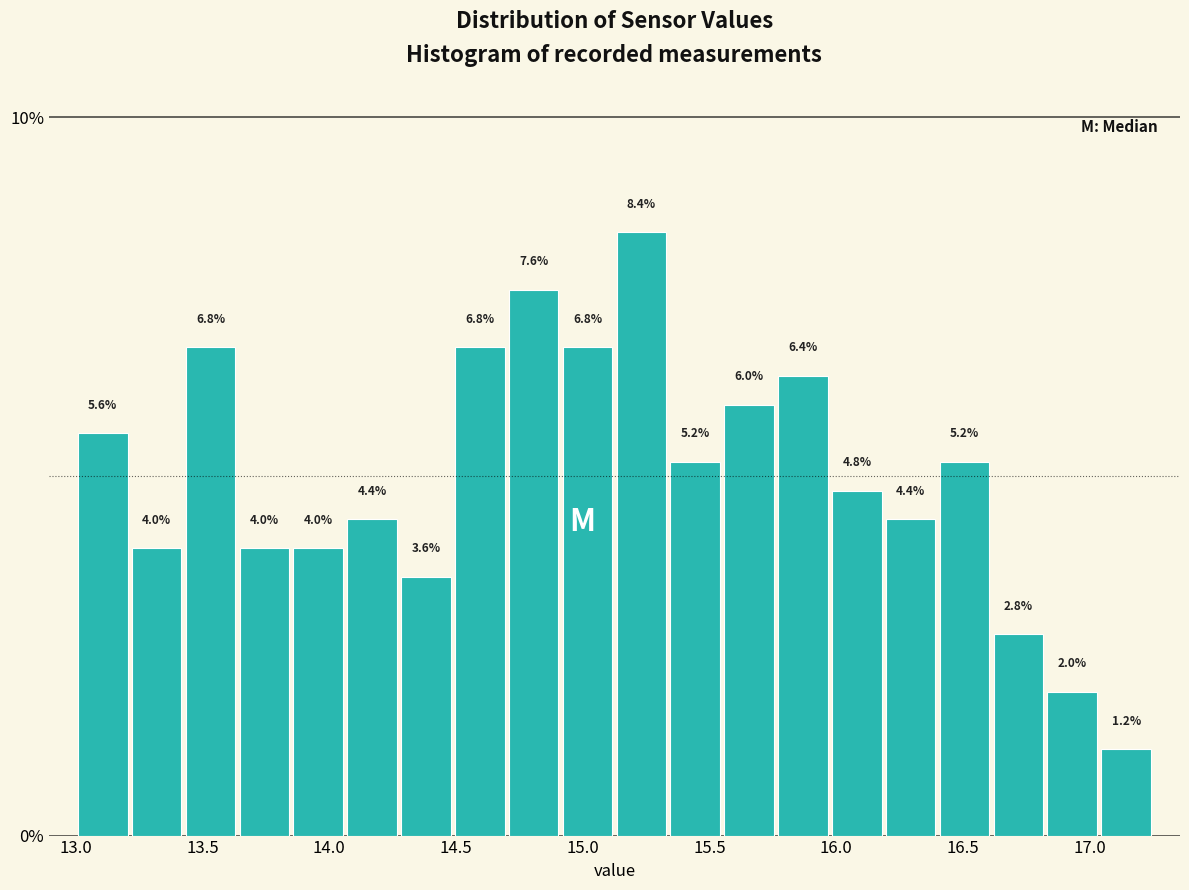

Reading left to right, transcribe this chart: for each bar, give the range it covers on the x-axis and its height. The bar edges are not printed on the chart, so give them approximately, as read against the axis.

13.00 to 13.20: 5.6
13.20 to 13.45: 4.0
13.45 to 13.65: 6.8
13.65 to 13.85: 4.0
13.85 to 14.05: 4.0
14.05 to 14.30: 4.4
14.30 to 14.50: 3.6
14.50 to 14.70: 6.8
14.70 to 14.90: 7.6
14.90 to 15.15: 6.8
15.15 to 15.35: 8.4
15.35 to 15.55: 5.2
15.55 to 15.75: 6.0
15.75 to 16.00: 6.4
16.00 to 16.20: 4.8
16.20 to 16.40: 4.4
16.40 to 16.60: 5.2
16.60 to 16.85: 2.8
16.85 to 17.05: 2.0
17.05 to 17.25: 1.2